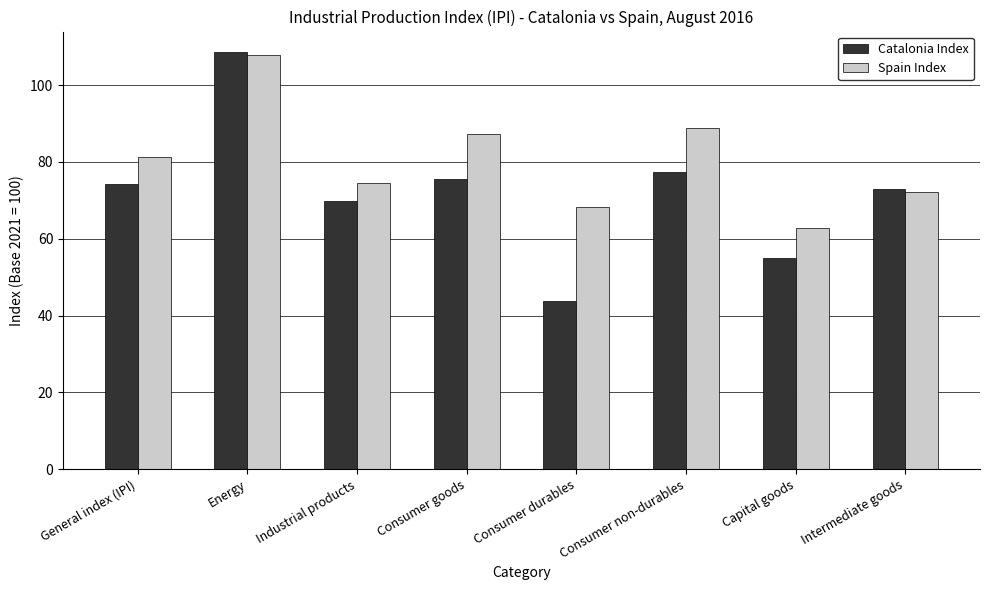

What are all the series names shown in the legend?

Catalonia Index, Spain Index